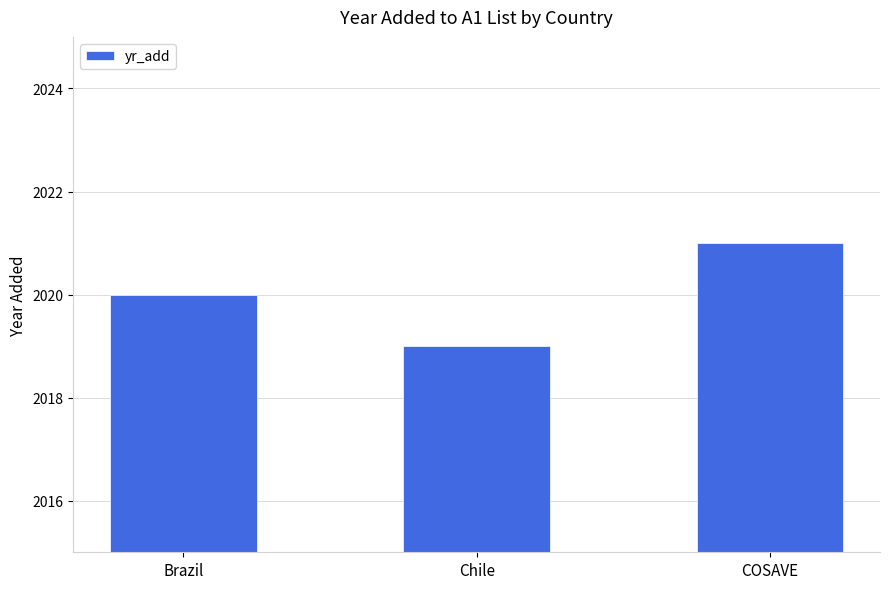

Between Chile and COSAVE, which is larger?

COSAVE